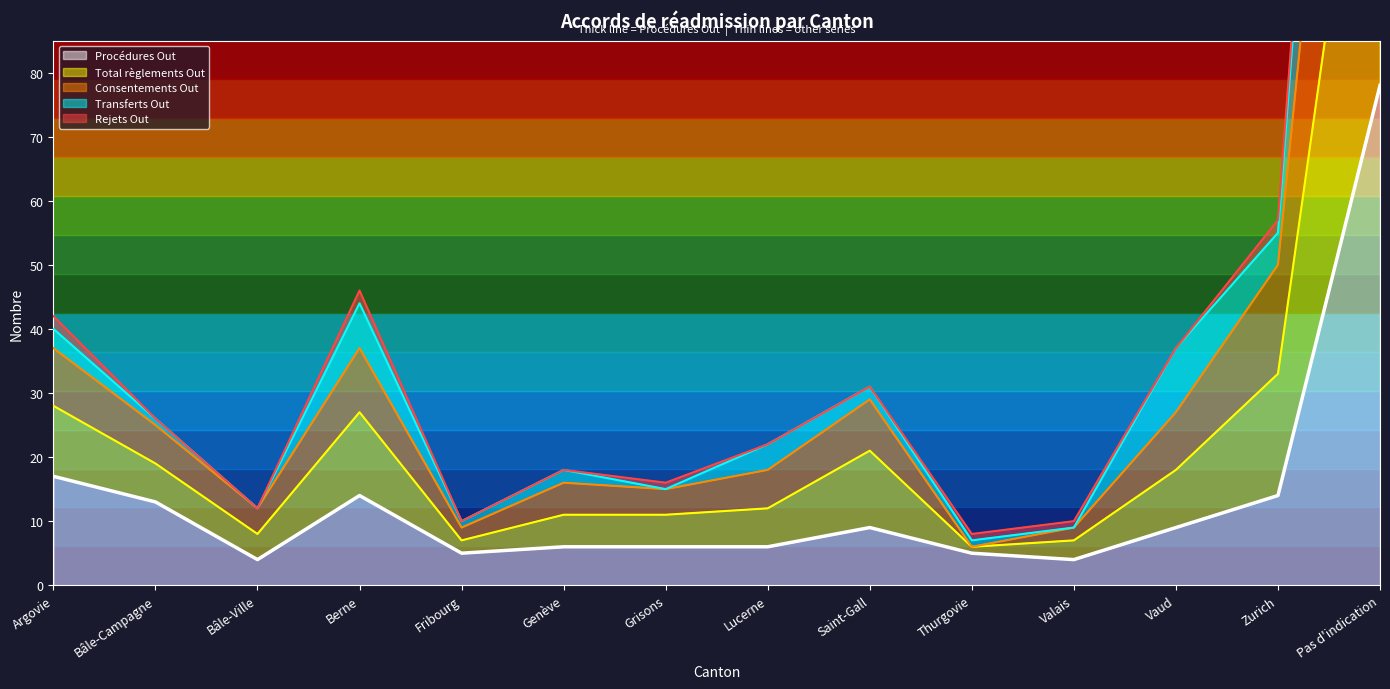

True or false: Total règlements Out and Procédures Out cross at least once.

False